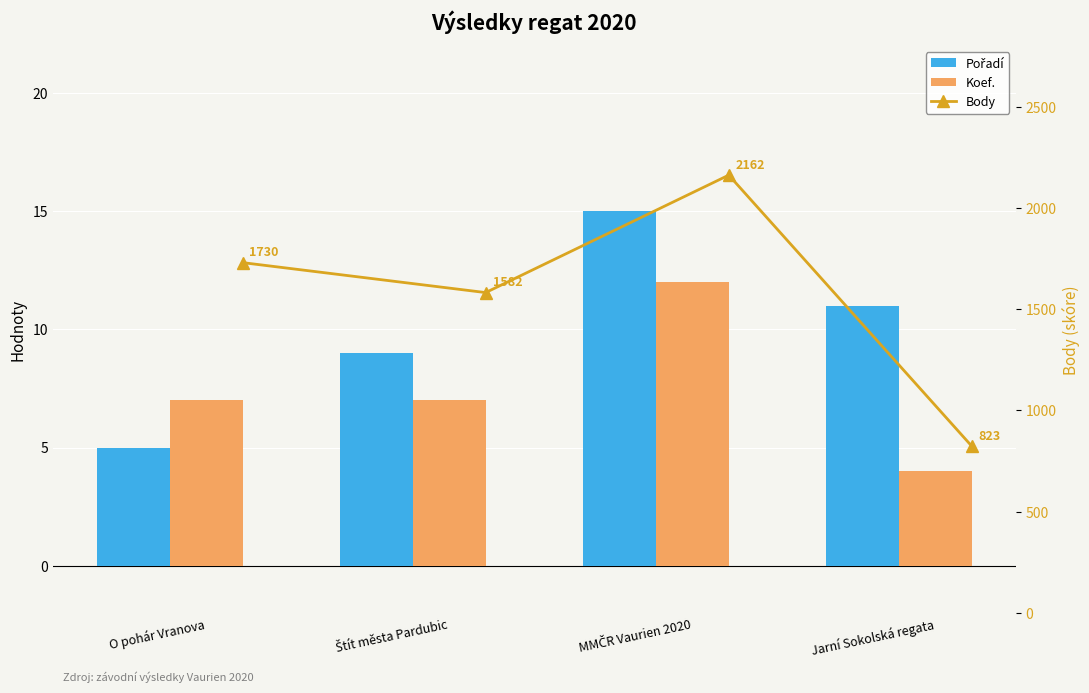

At which category is the sum across all series the highest?

MMČR Vaurien 2020